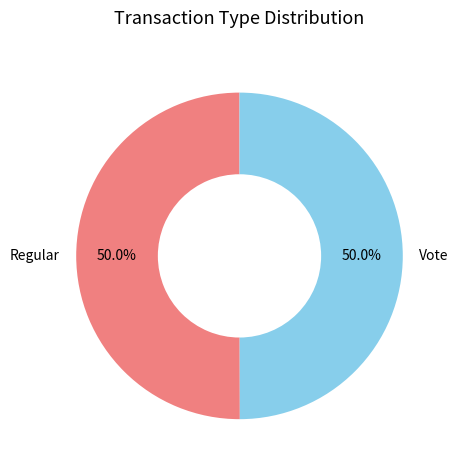

Approximately how many times larger is the value at Regular compared to Vote?

1.0